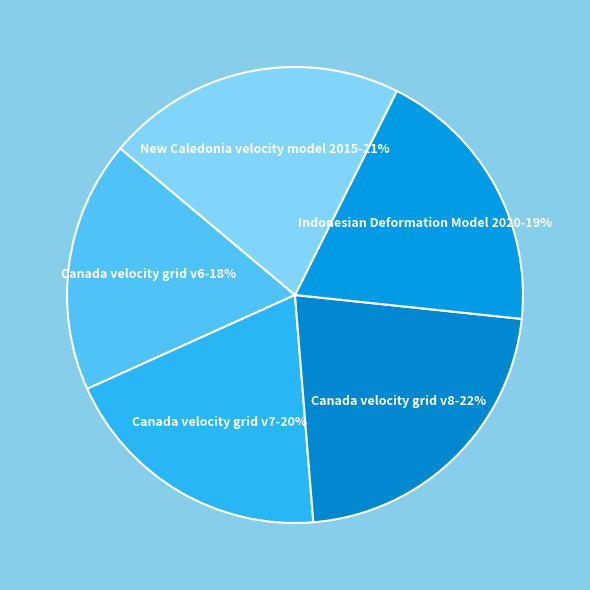

To the nearest percent, what portion does New Caledonia velocity model 2015 represent?

21%